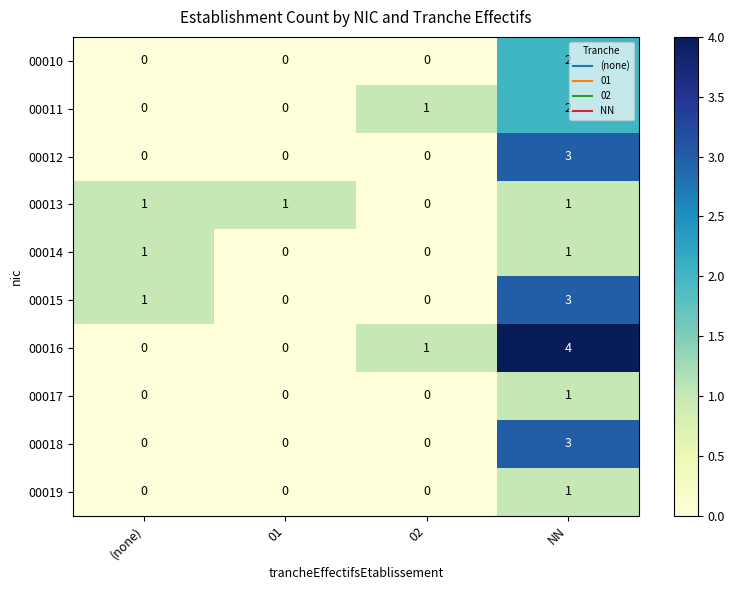

Which series has the largest total across all categories?

00016